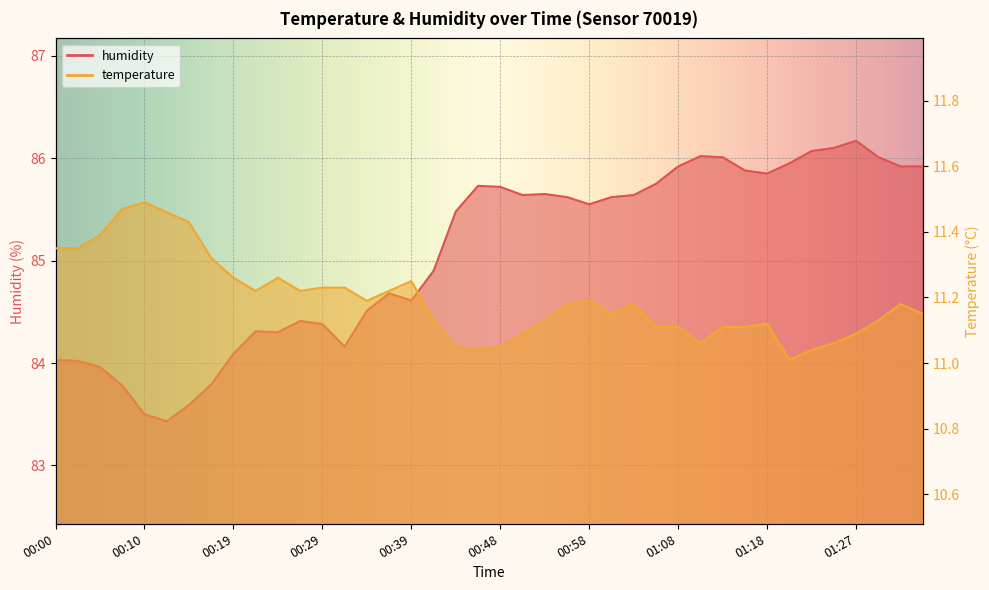

Is the value of temperature at 00:36 greater than the value of humidity at 00:14?

No